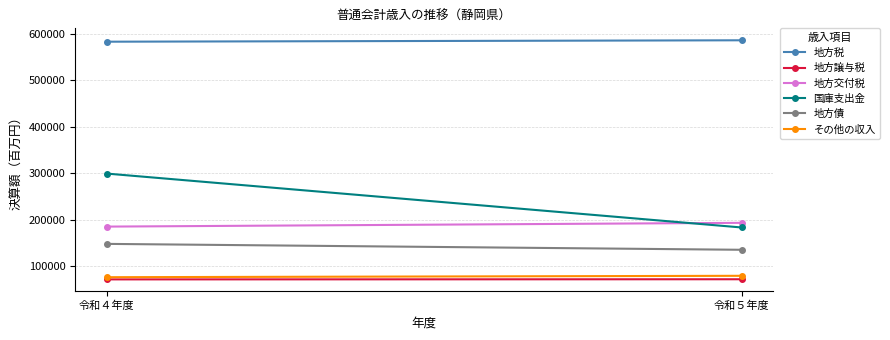

The 地方債 series shows 134920 at 令和５年度. True or false?

True